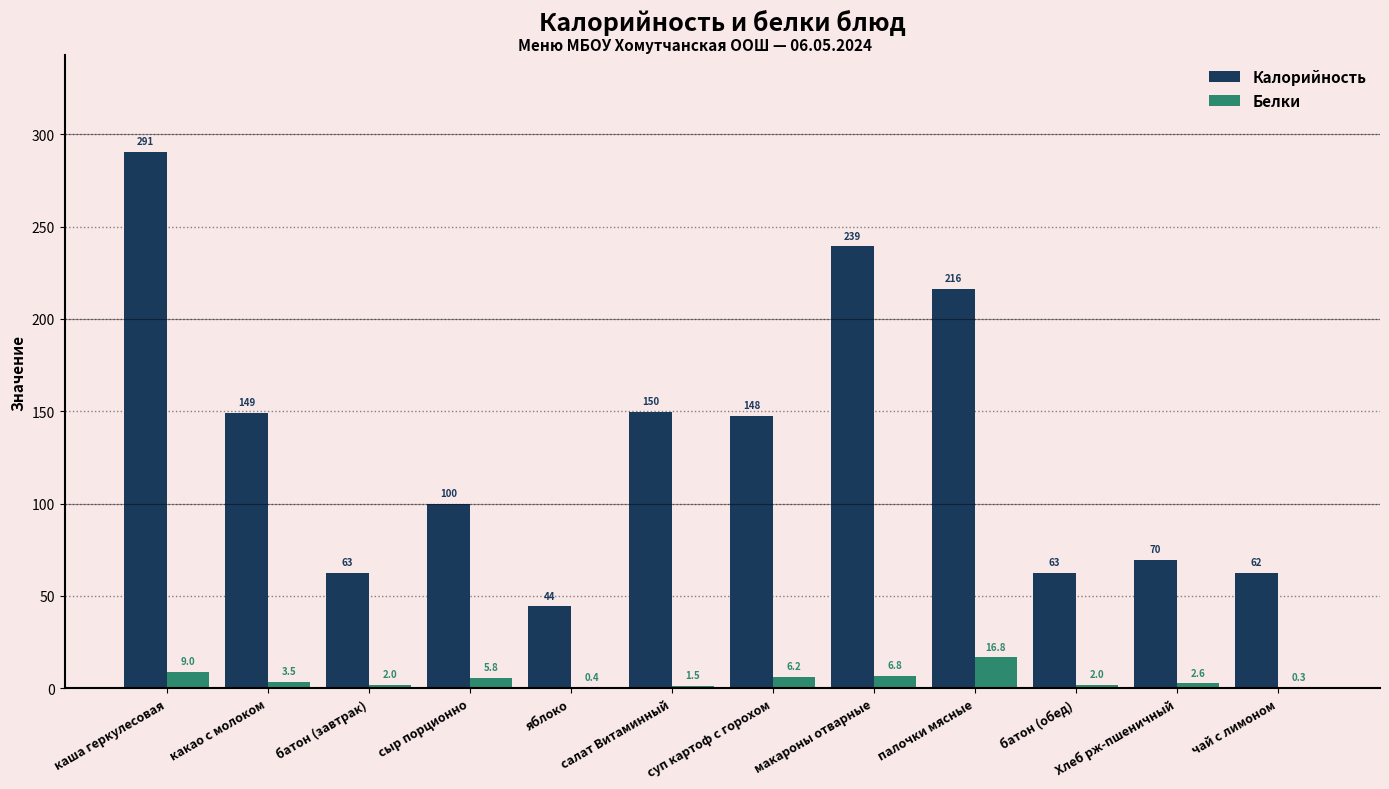

Which series changed the most between батон (завтрак) and чай с лимоном?

Белки